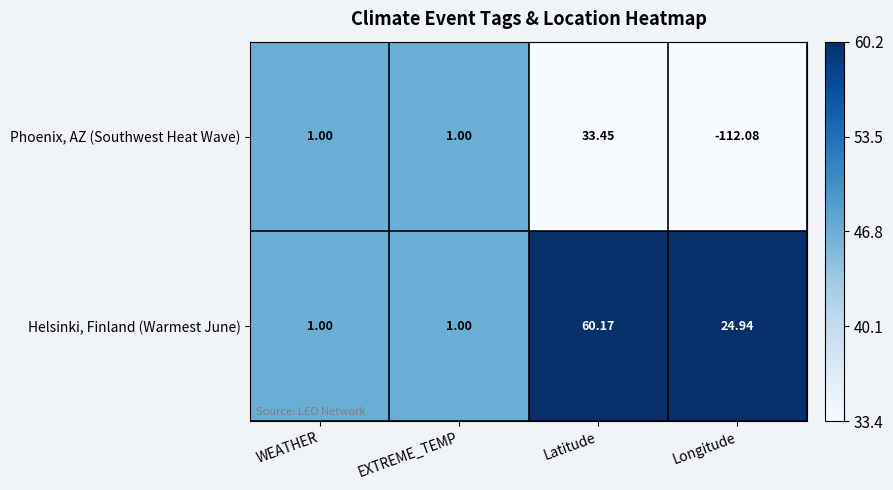

How many values in the Helsinki, Finland (Warmest June) series are below 24?

2